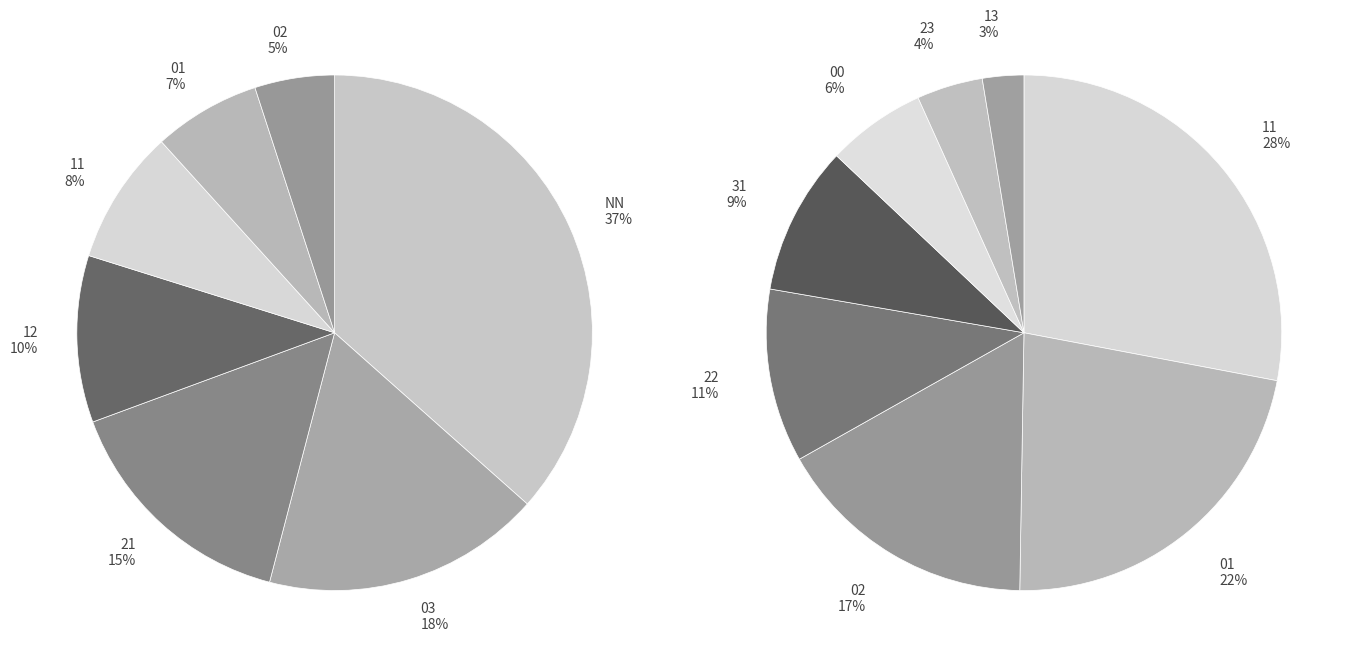

Does NN represent more than half of the total?

No